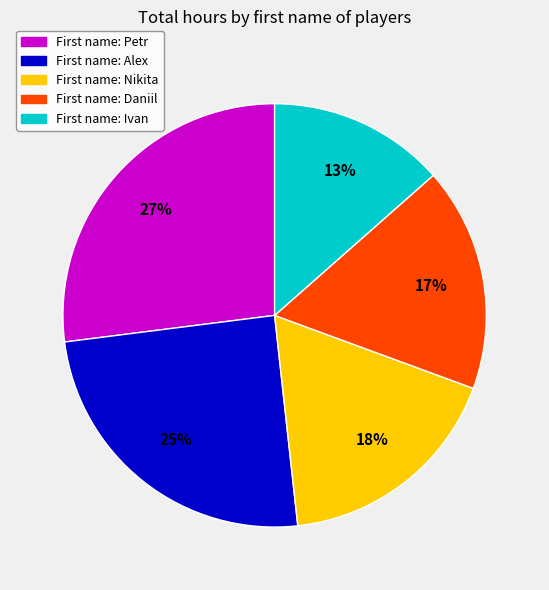

To the nearest percent, what is the difference between the largest and smallest slice percentages?

14%